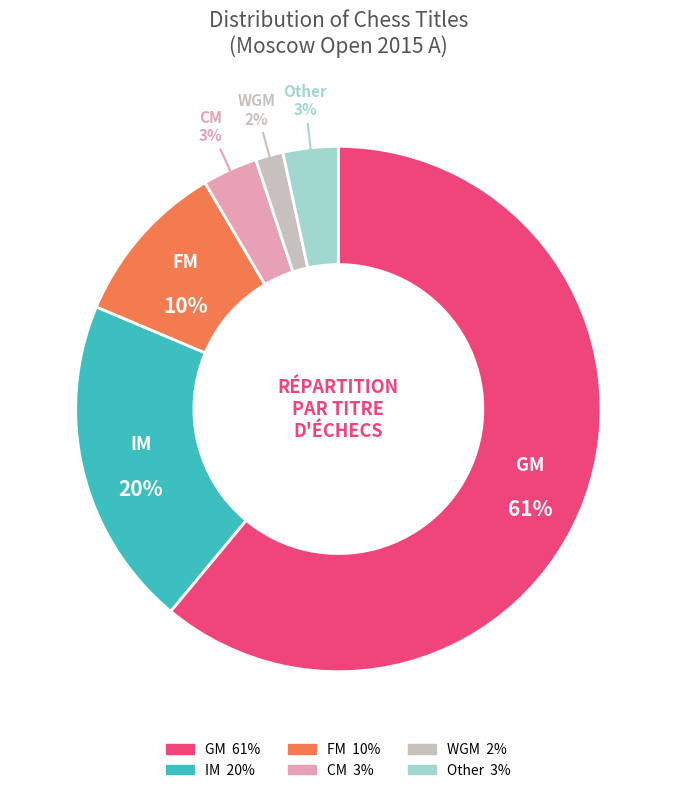

To the nearest percent, what percentage of the pie is Other?

3%